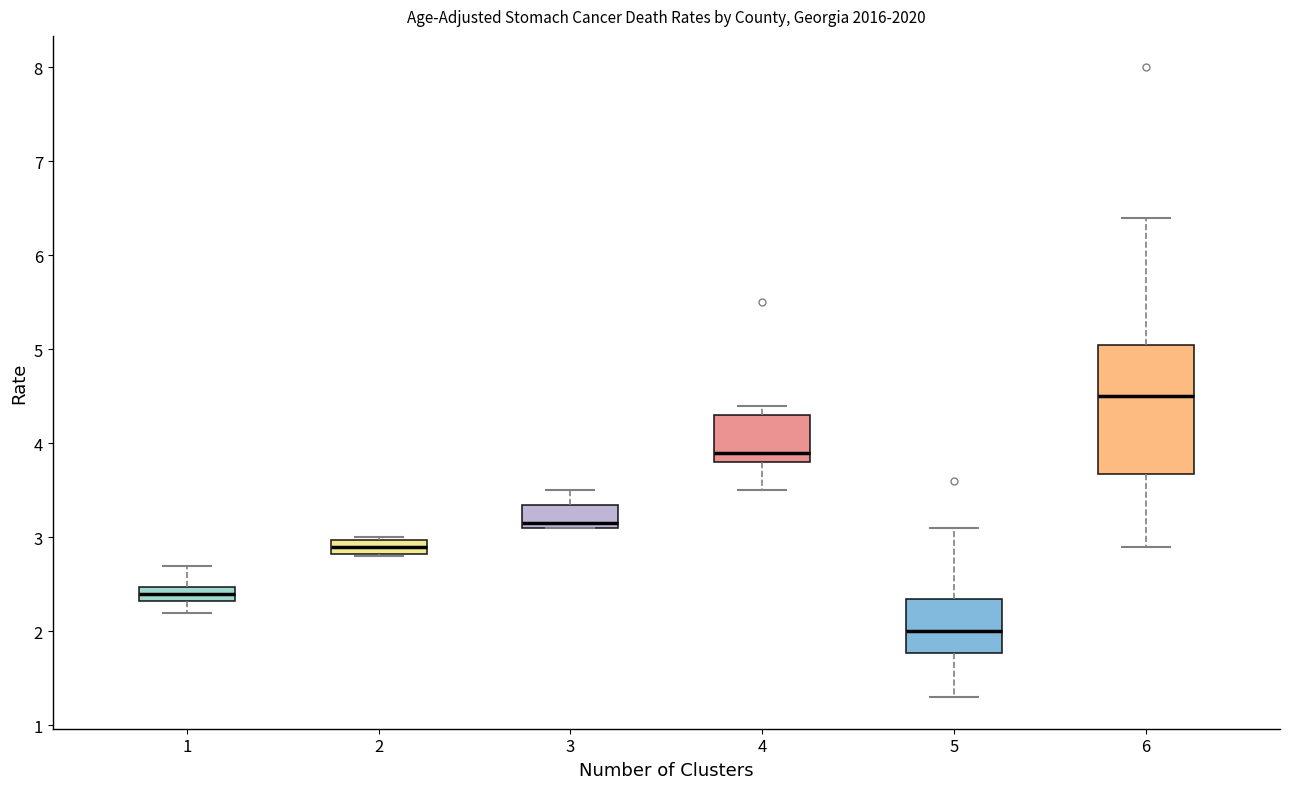

Reading left to right, transcribe this box plot: for each box, give where its median line is, the range the box spans, and where its two whiskers end, as read against the y-axis. The values are not printed on the chart, so give them approximately, as read against the axis.

1: median 2.4, box 2.3 to 2.5, whiskers 2.2 to 2.7
2: median 2.9, box 2.8 to 3.0, whiskers 2.8 to 3.0
3: median 3.2, box 3.1 to 3.4, whiskers 3.1 to 3.5
4: median 3.9, box 3.8 to 4.3, whiskers 3.5 to 4.4
5: median 2.0, box 1.8 to 2.4, whiskers 1.3 to 3.1
6: median 4.5, box 3.7 to 5.1, whiskers 2.9 to 6.4